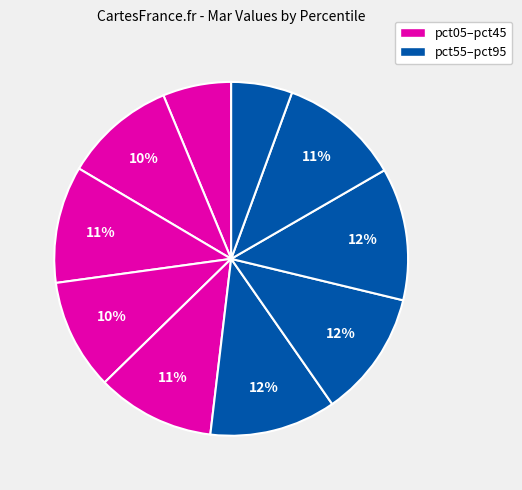

How many segments does this pie chart have?

10